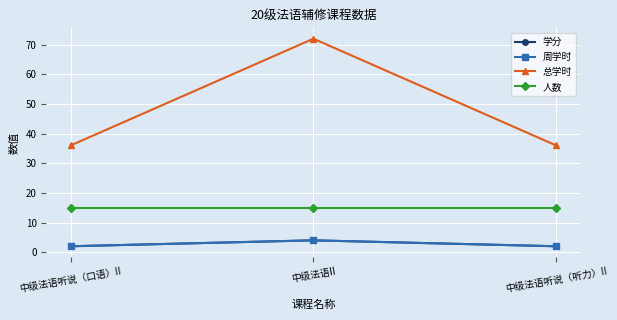

The value of 学分 at 中级法语听说（口语）II is 1. True or false?

False